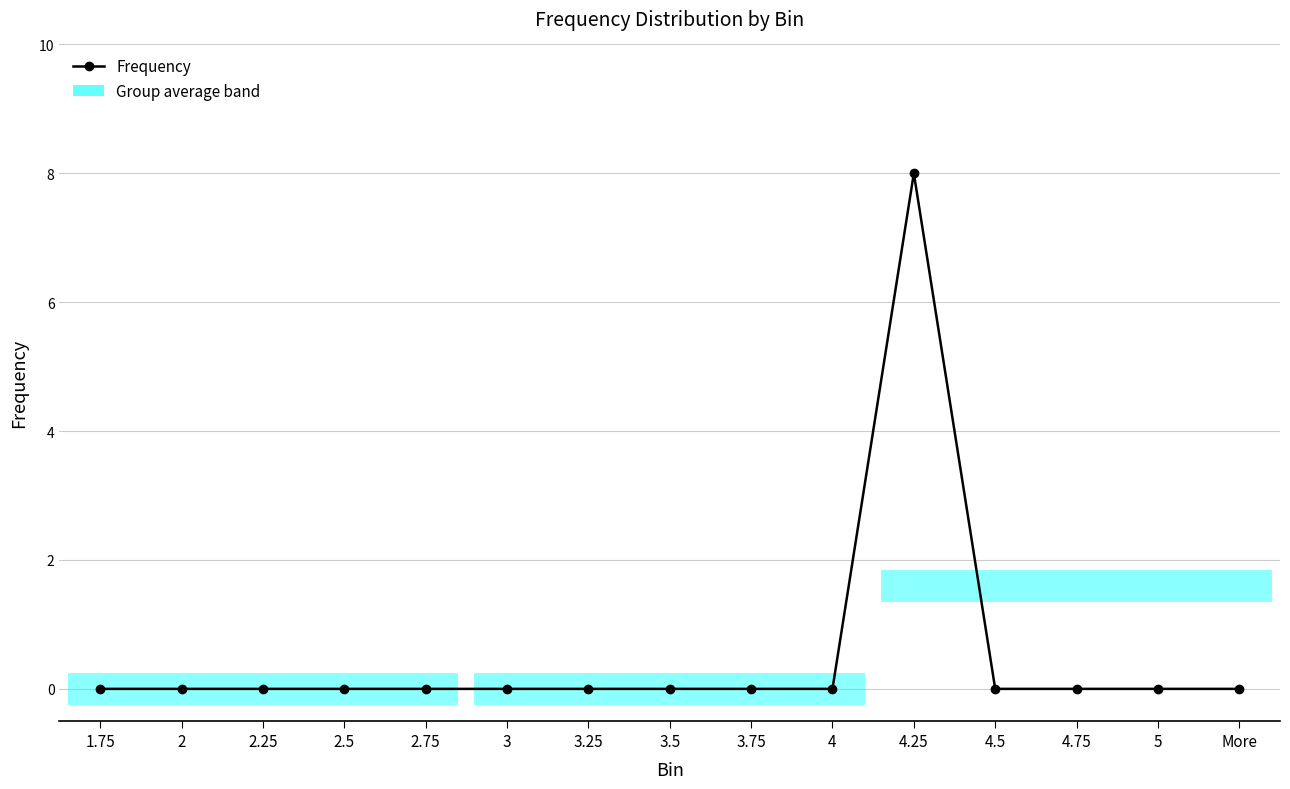

Count the number of data series in this chart.

1